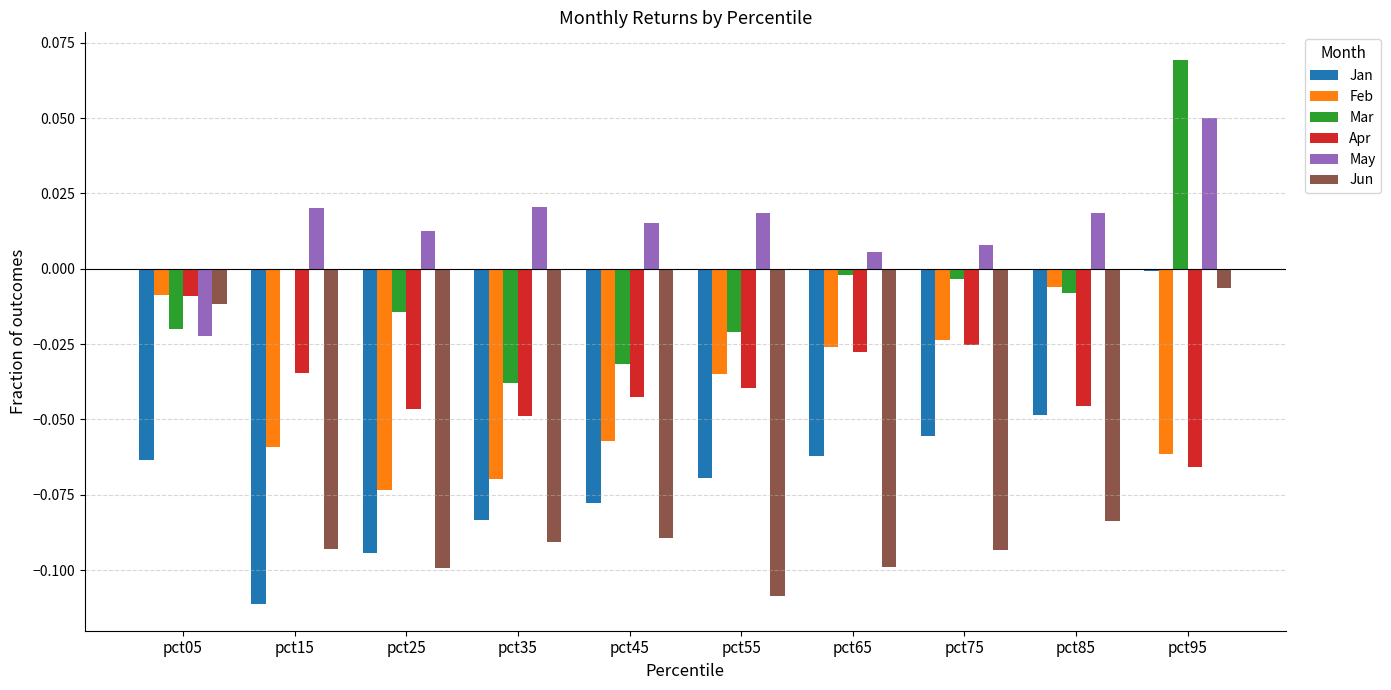

Which series changed the most between pct25 and pct55?

Feb